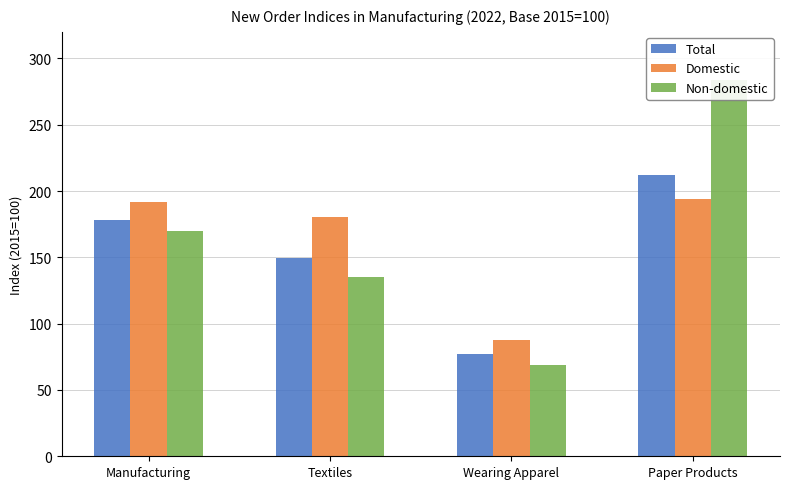

What are all the series names shown in the legend?

Total, Domestic, Non-domestic